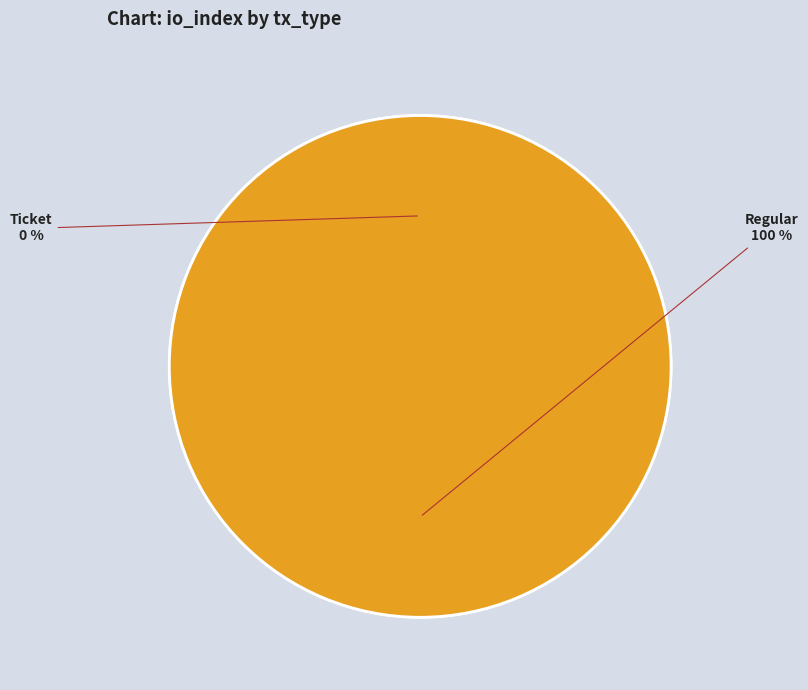

Which category has the smallest portion of the pie?

tx_type: Ticket (io_index=0)